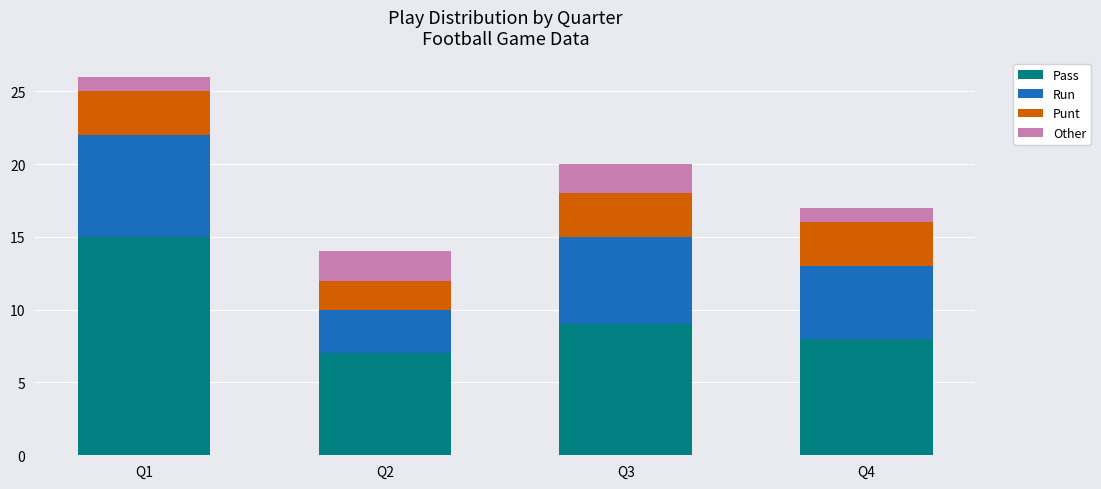

Reading left to right, transcribe the values for Pass.

Q1=15	Q2=7	Q3=9	Q4=8